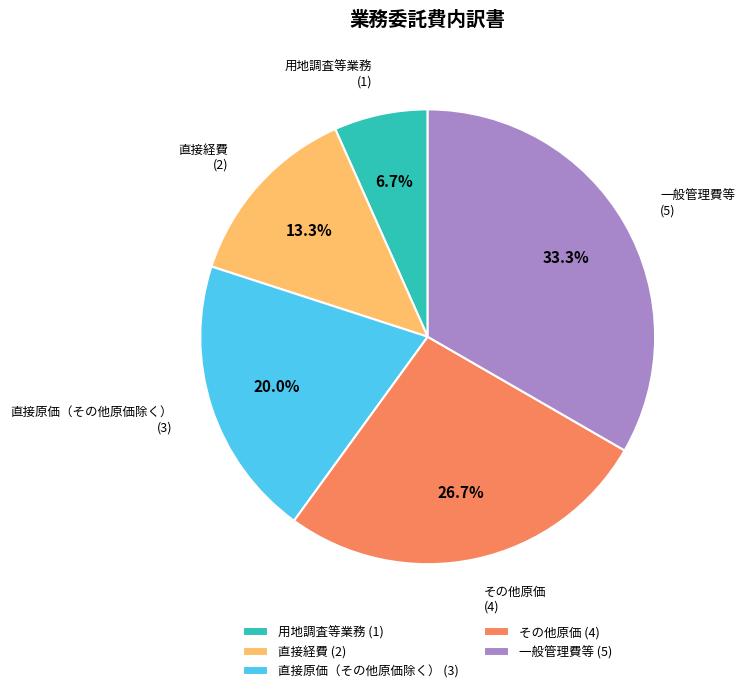

True or false: 直接原価（その他原価除く） accounts for 12% of the total.

False